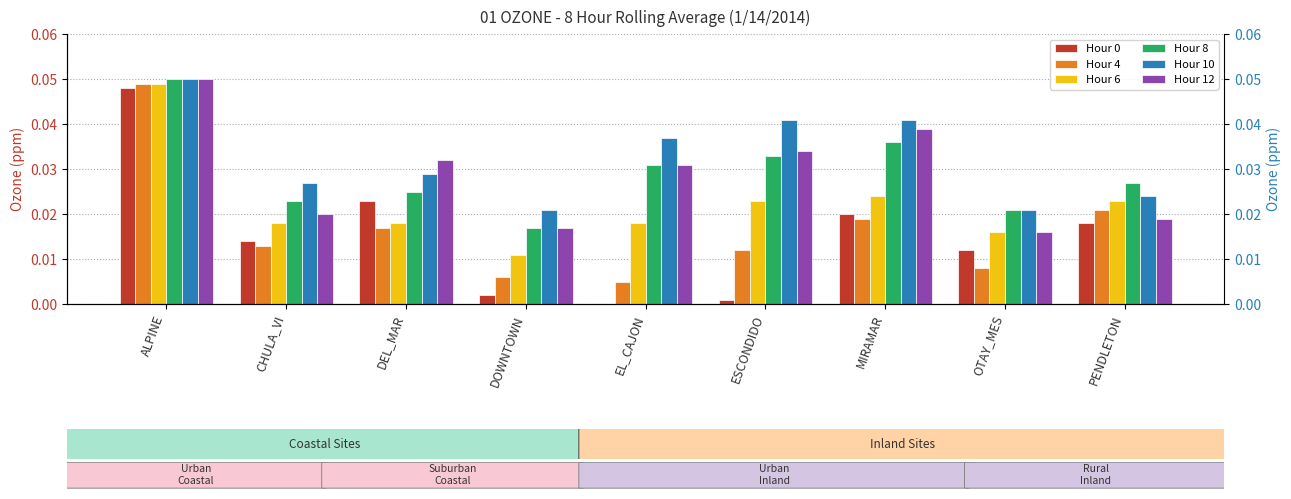

At how many categories does at least one series exceed 0?

9